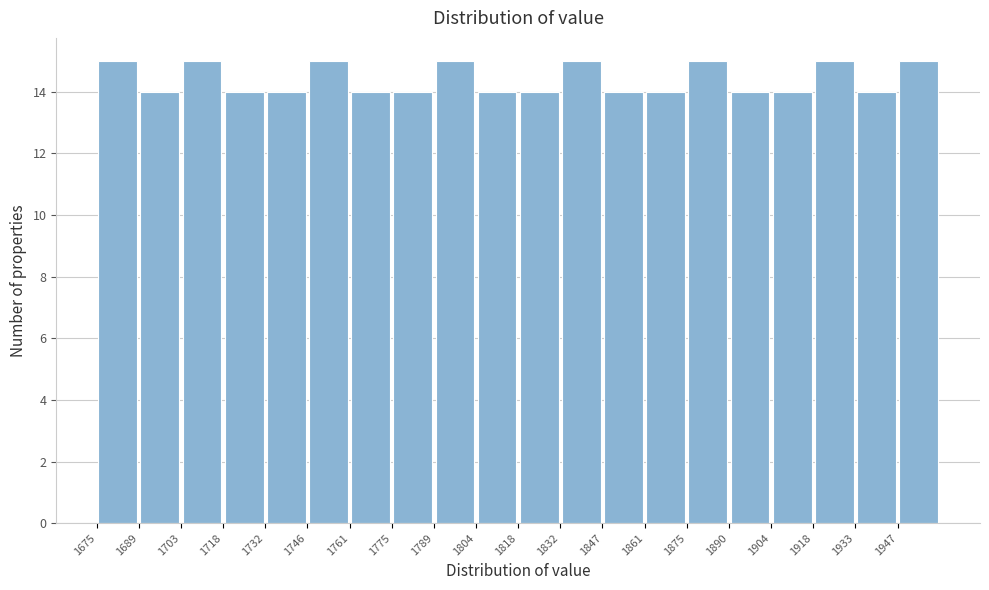

How tall is the bar that spans 1762 to 1776 on the x-axis? Neither the bar edges nor the heights are printed on the chart, so give them approximately, as read against the axes.

14